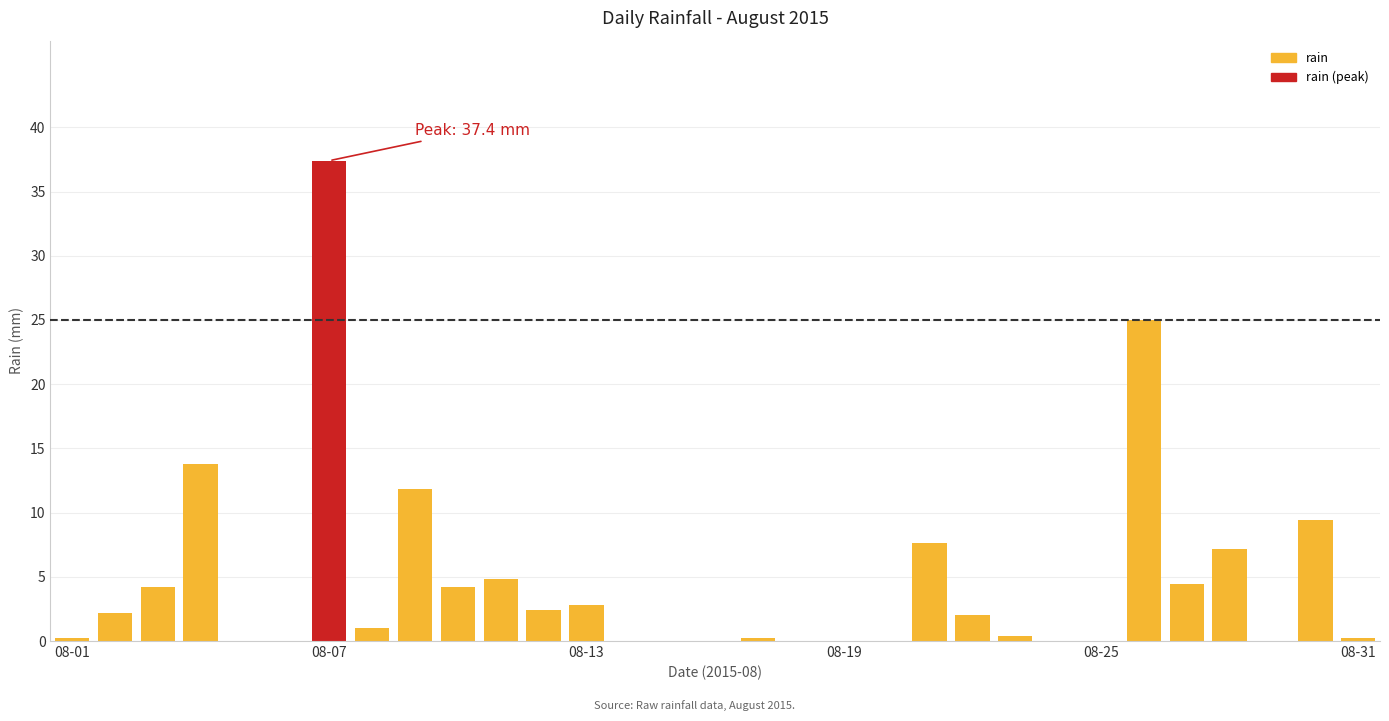

Are the bars grouped side by side (vs. stacked)?

No